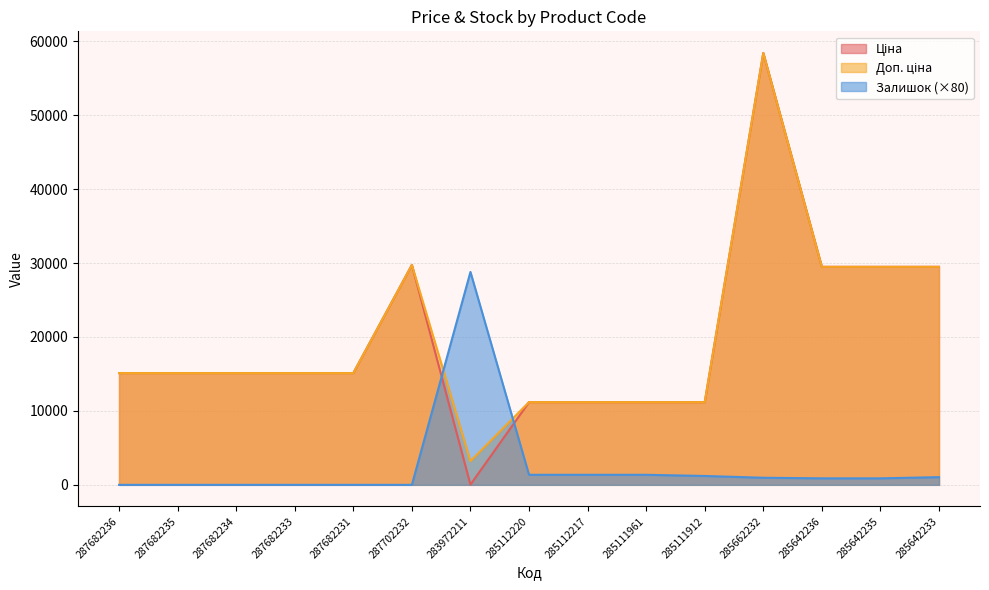

True or false: Доп. ціна has a value of 49327.0 at 287702232.

False